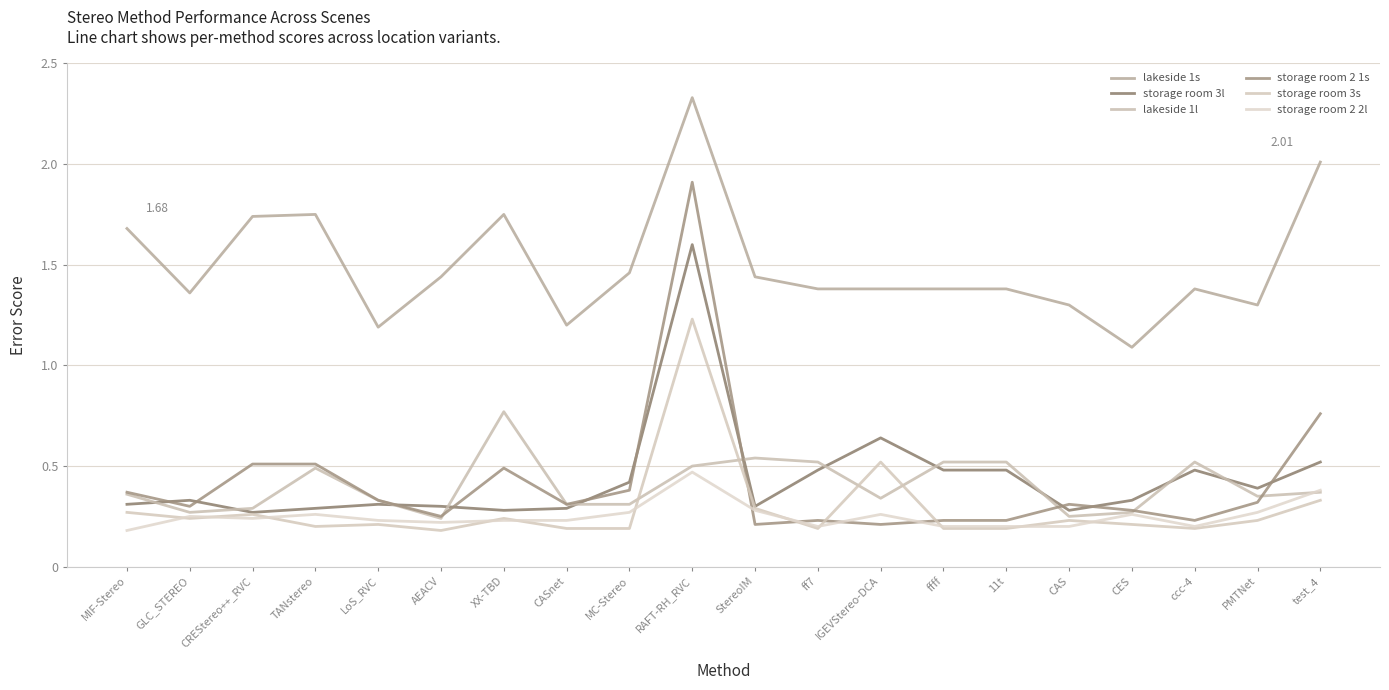

Where do lakeside 1l and storage room 2 2l first cross each other?

PMTNet and test_4